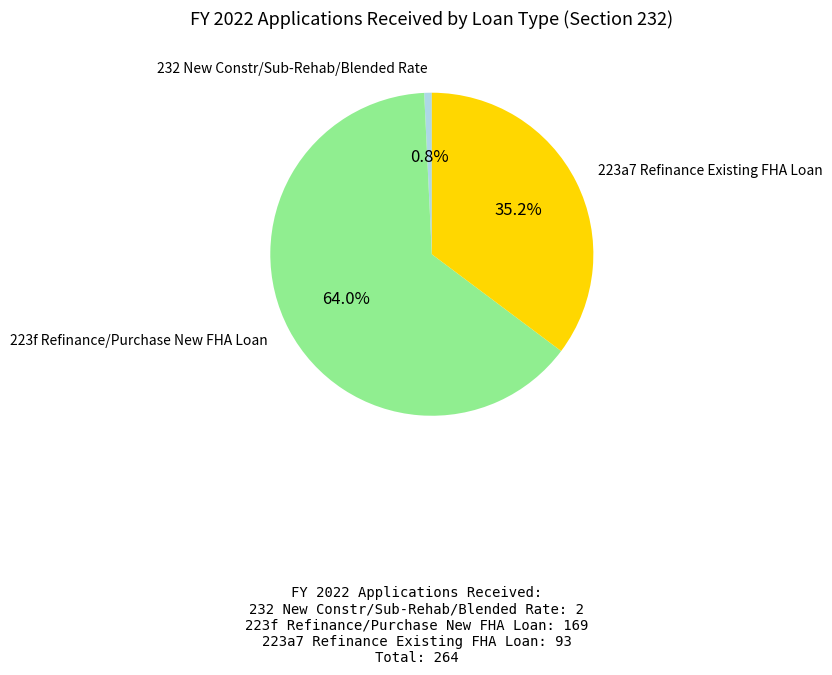

Does any single category account for the majority?

Yes